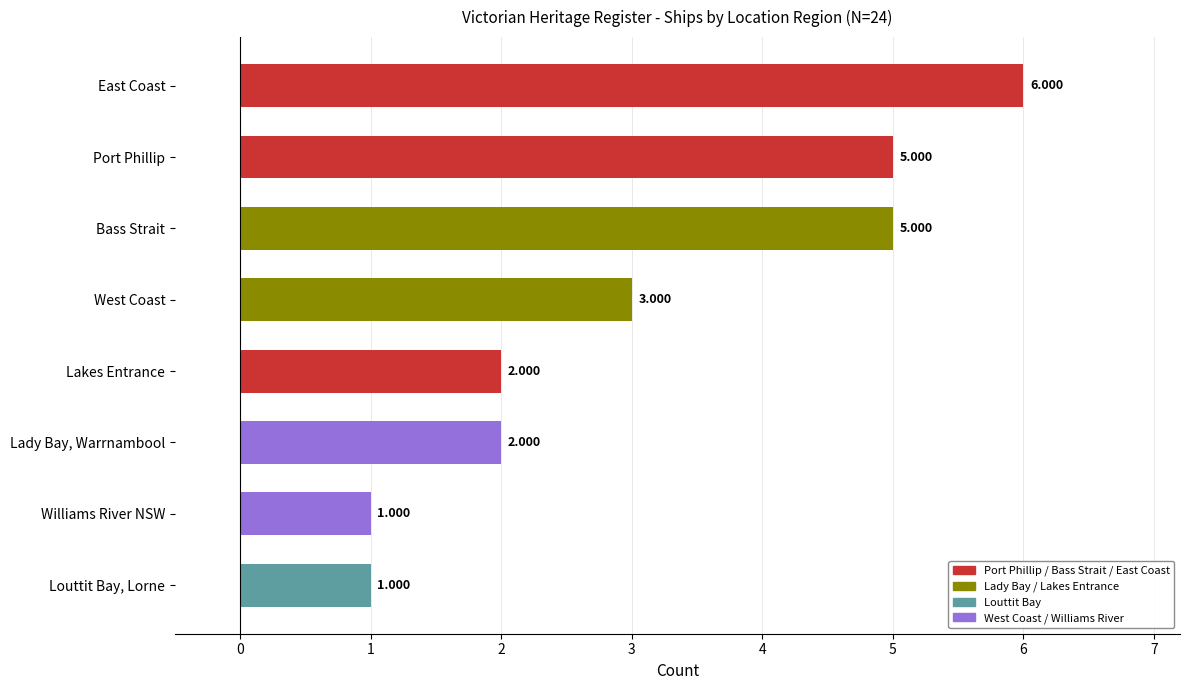

Between West Coast and Williams River NSW, which is larger?

West Coast